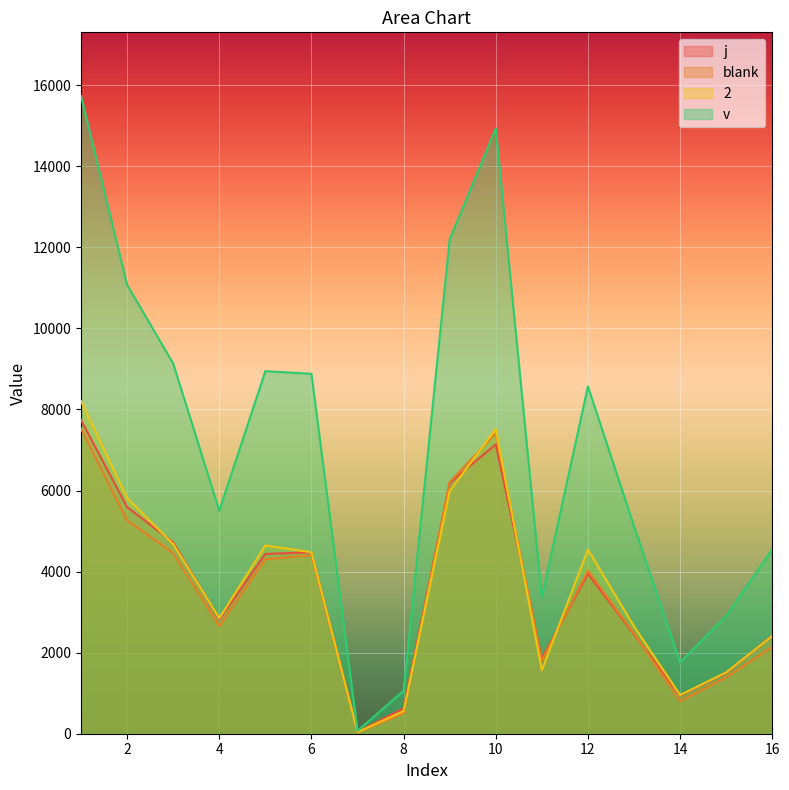

What is the approximate value of col_v at 10?

14931